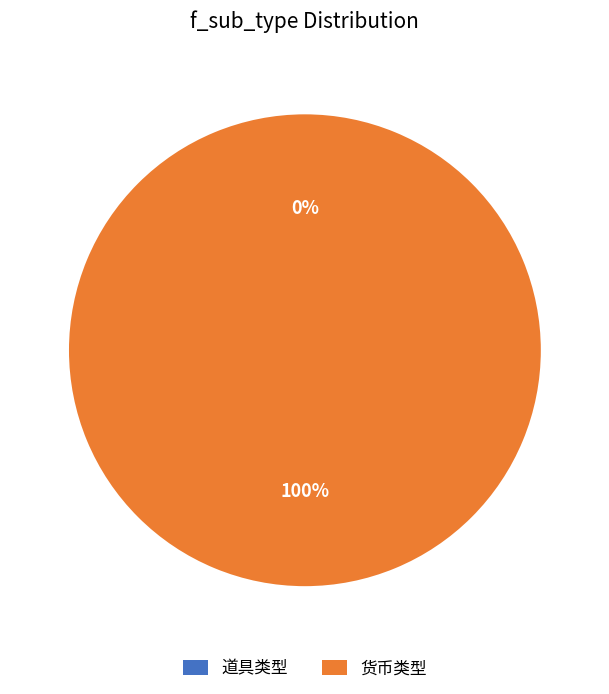

Which category has the biggest portion of the pie?

货币类型